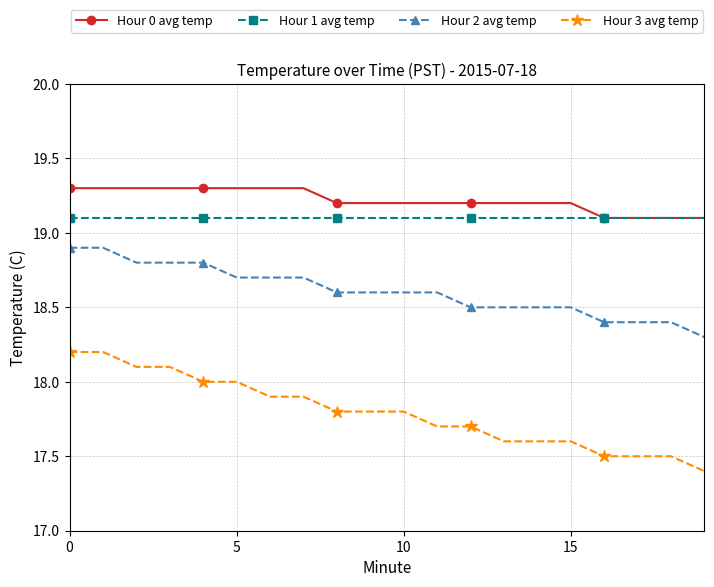

True or false: Hour 2 avg temp and Hour 3 avg temp intersect in this chart.

False